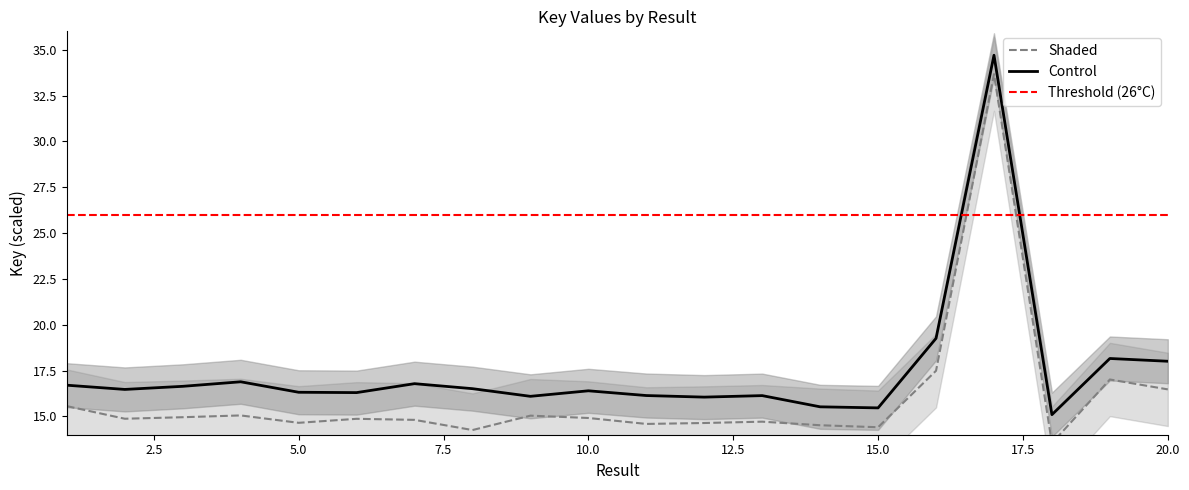

What is the value of the 12th point from the left?

14.6